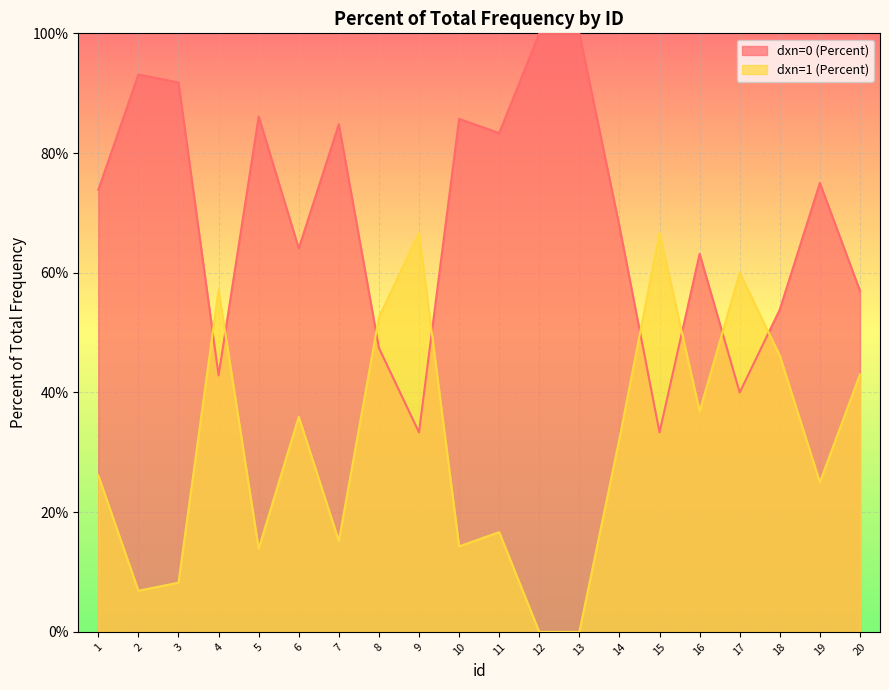

List the series in order of their overall mean, highest first.

dxn=0 (Percent), dxn=1 (Percent)